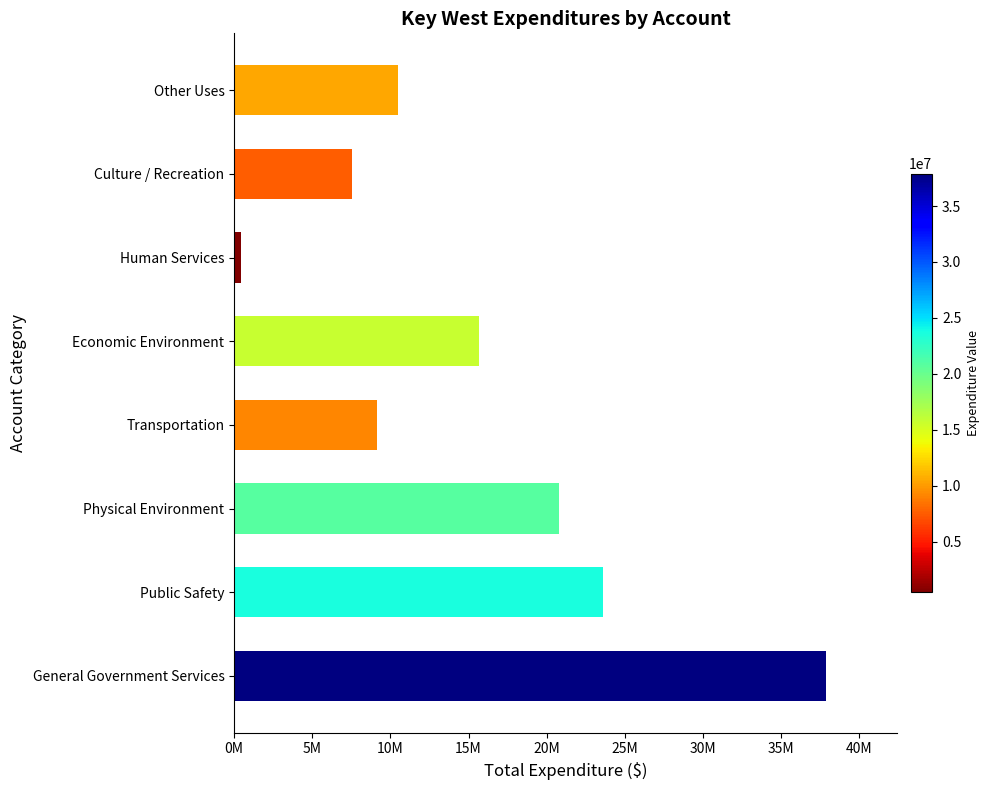

What is the average value?

15706706